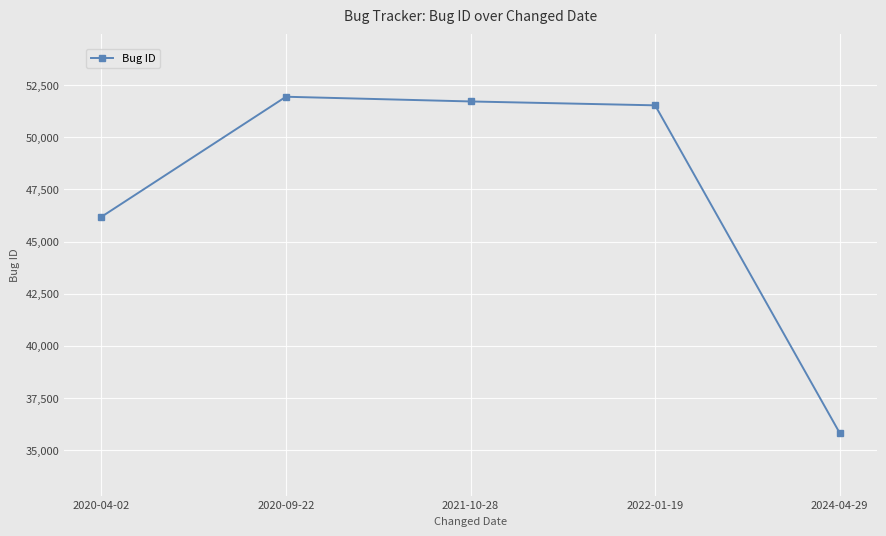

Reading right to left, list all the values displayed in this chart.

2024-04-29=35809	2022-01-19=51535	2021-10-28=51721	2020-09-22=51947	2020-04-02=46182